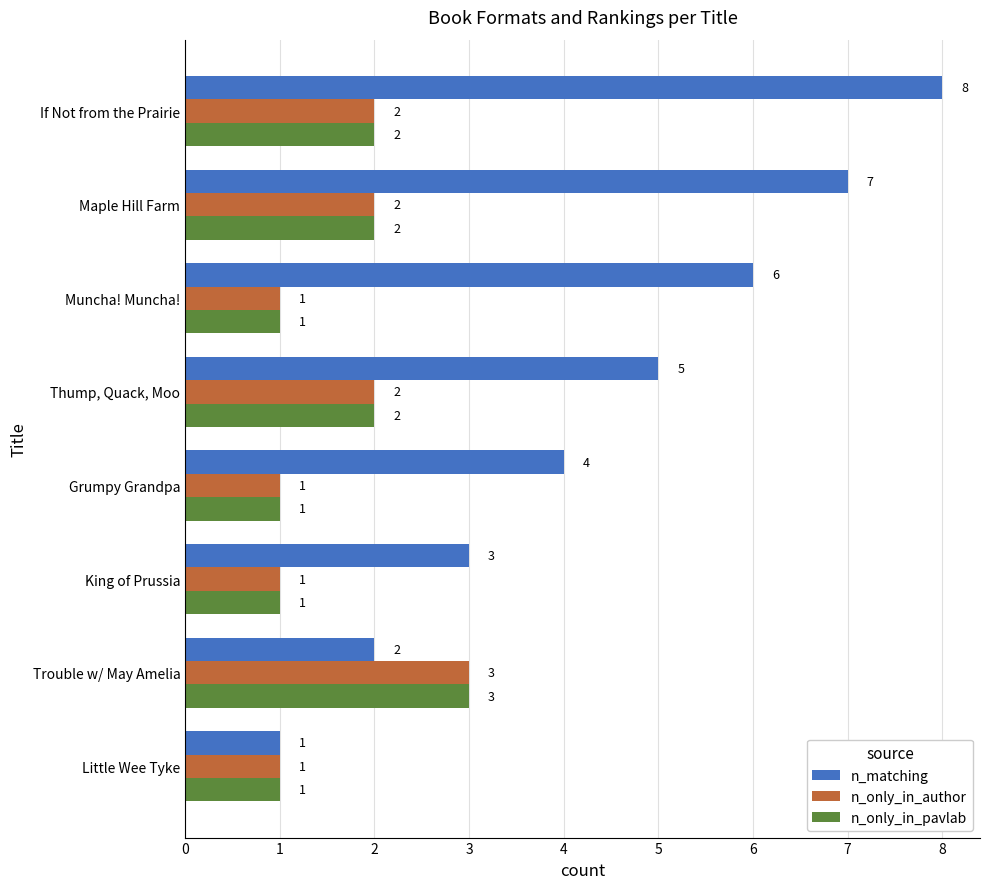

Is the value of n_matching at Grumpy Grandpa greater than the value of n_only_in_author at King of Prussia?

Yes